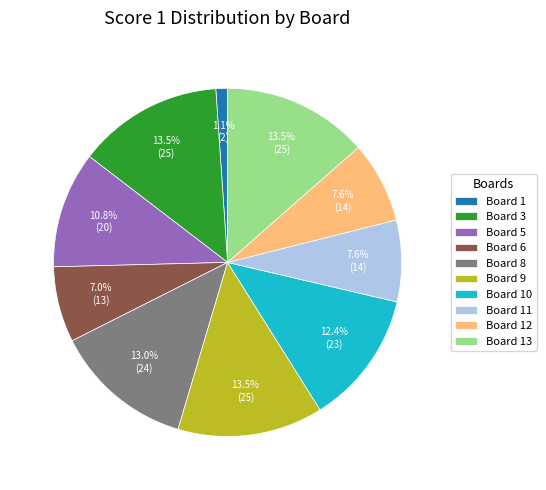

How much of the chart is everything except Board 10?

87.6%